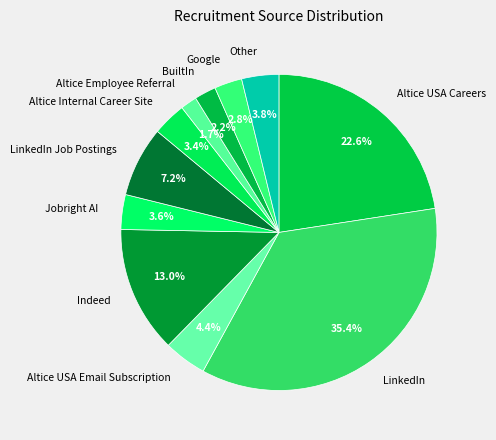

What portion of the pie excludes Indeed?

87.0%